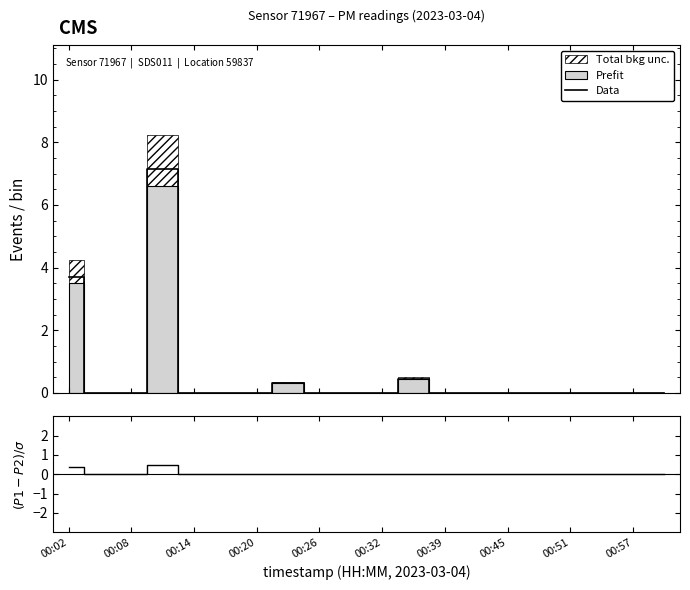

True or false: Data and (P1-P2)/σ intersect in this chart.

False